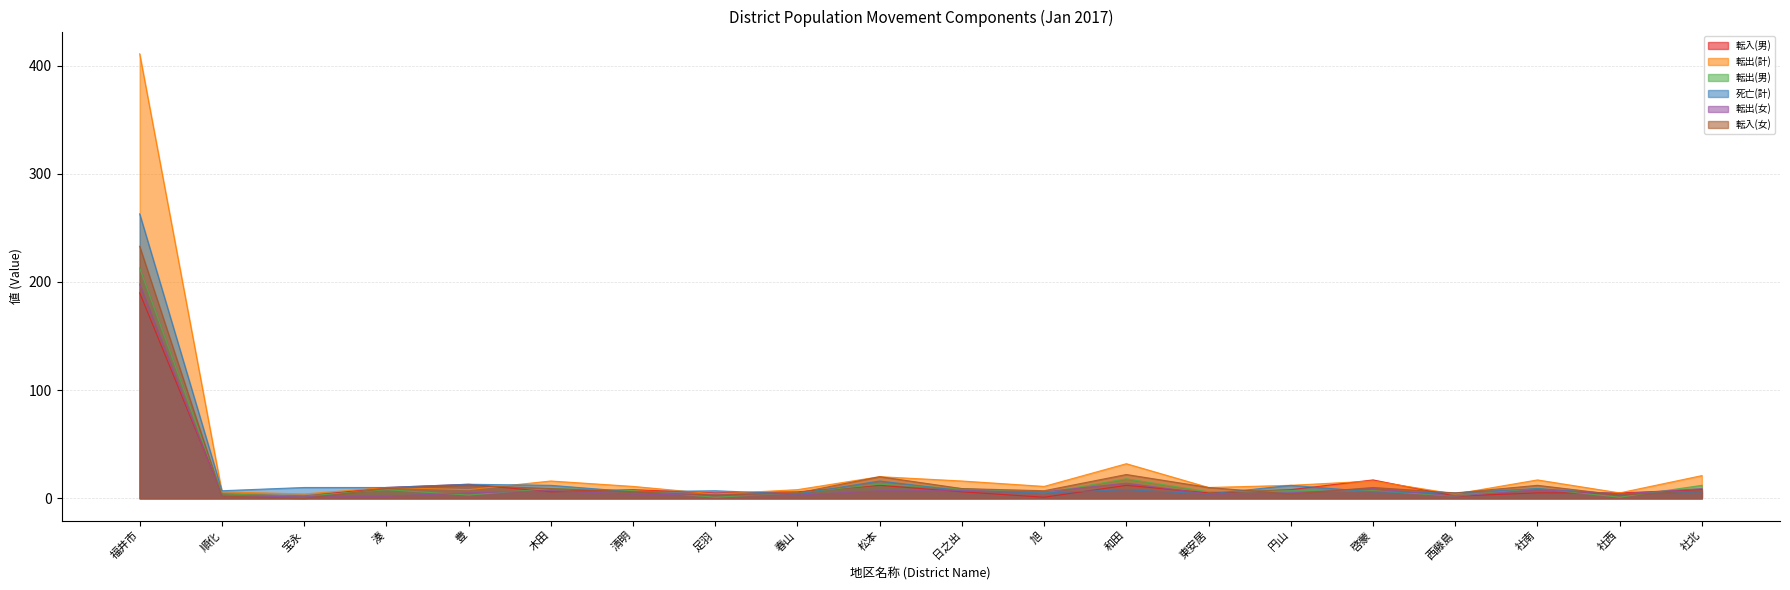

Does the chart display data point markers on the line(s)?

No